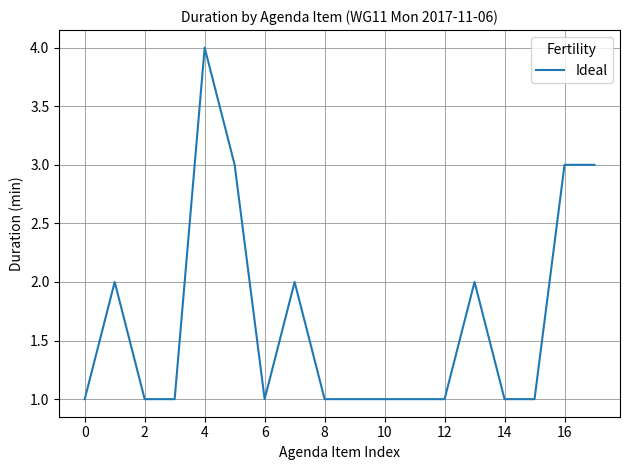

What is the maximum value shown in the chart?

4